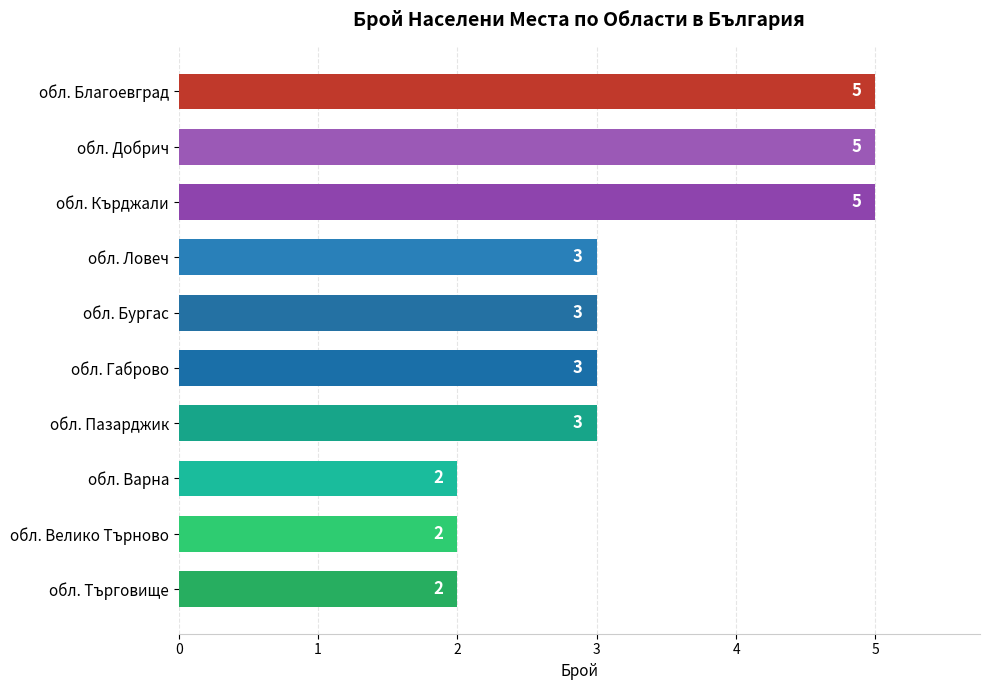

True or false: the data shows 3 at обл. Ловеч.

True